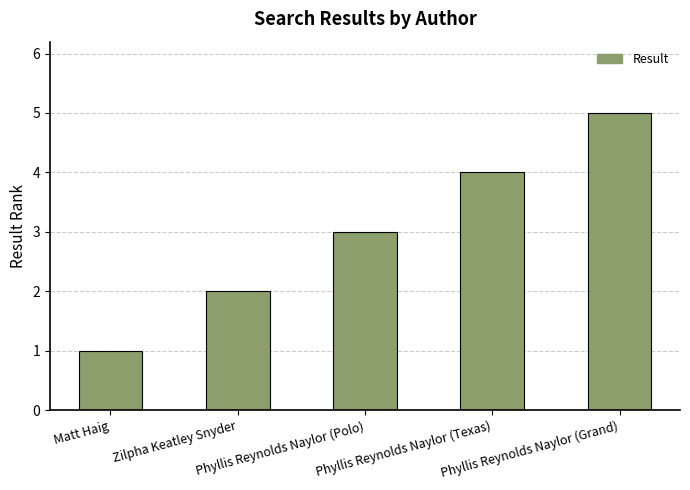

How many series are shown in this chart?

1